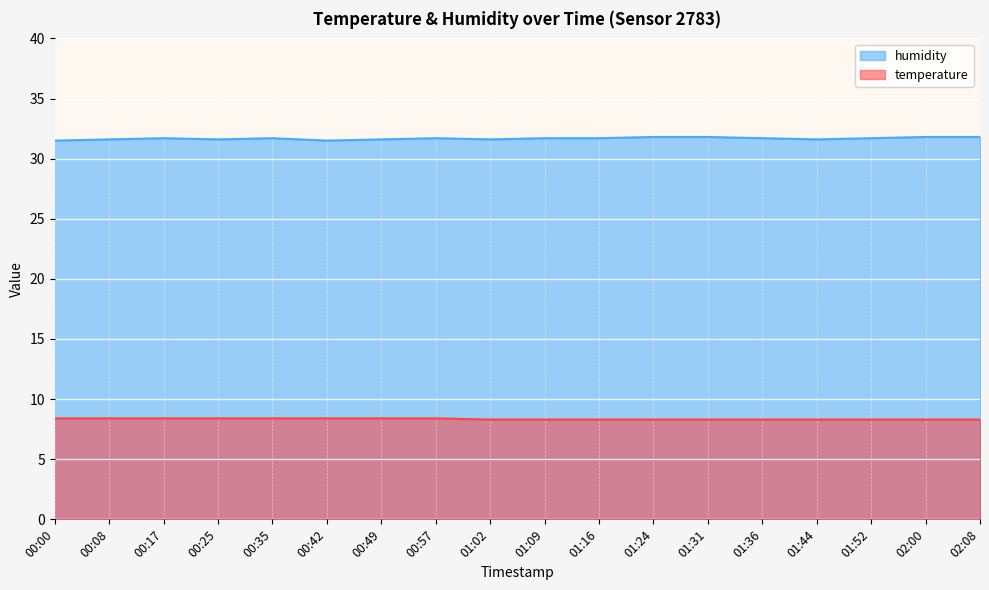

True or false: humidity and temperature intersect in this chart.

False